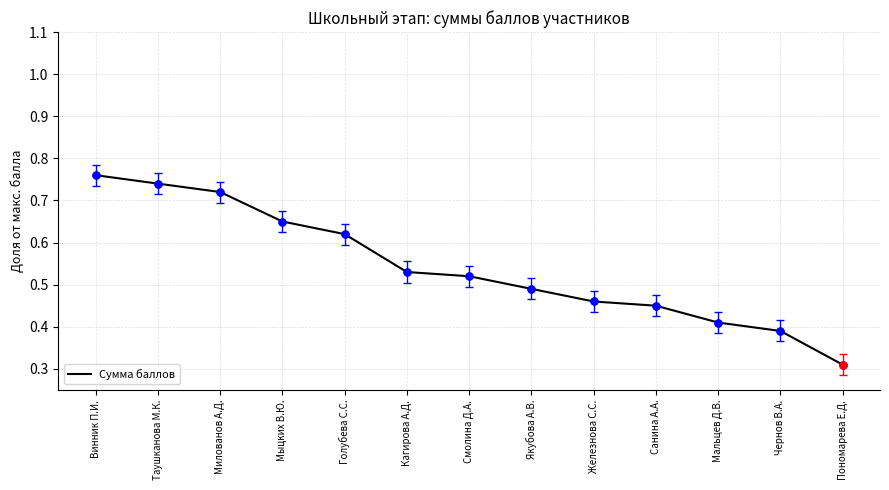

What is the change in value from Мальцев Д.В. to Пономарева Е.Д.?

-0.1